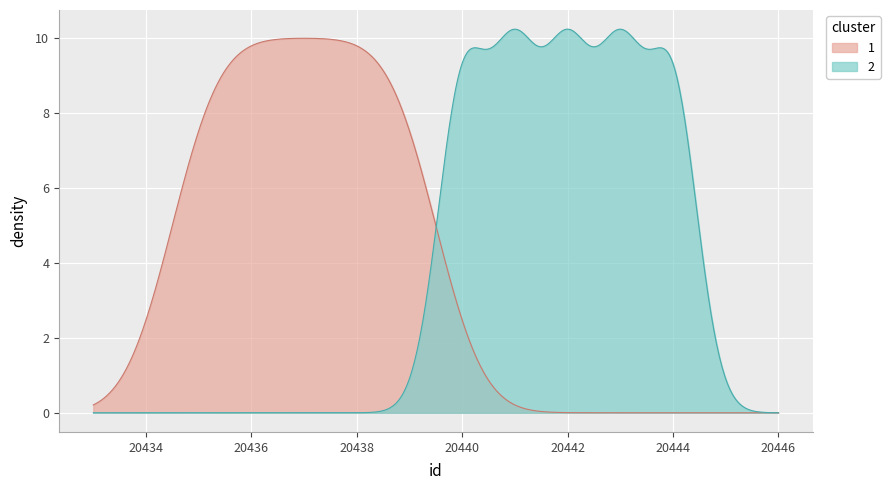

Is it true that the value at 6 is 35636?

False